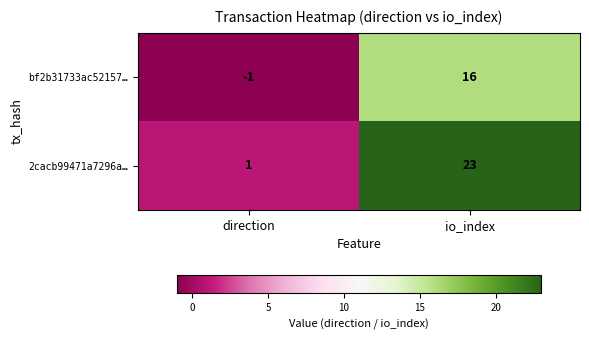

What is the difference between the maximum and minimum values in the 2cacb99471a7296a… series?

22